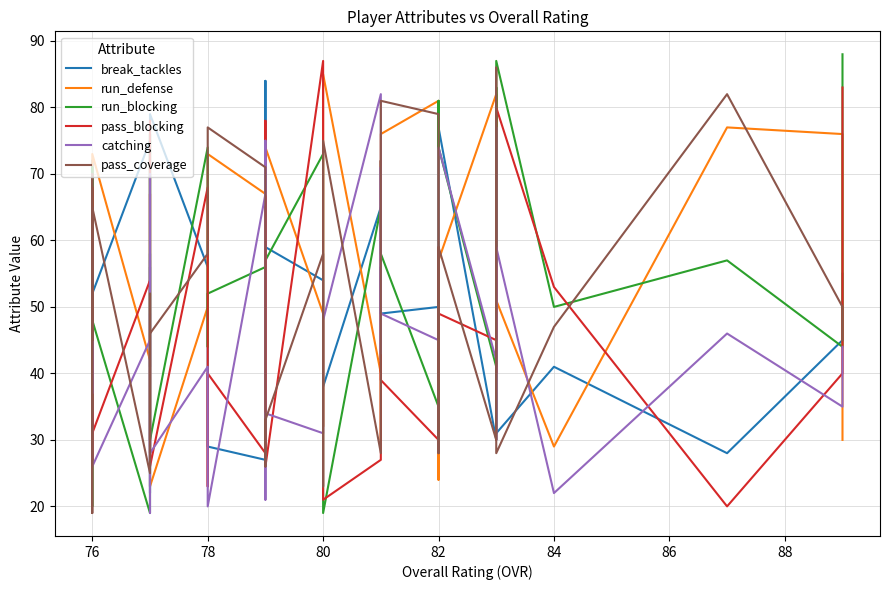

Count the number of data series in this chart.

6